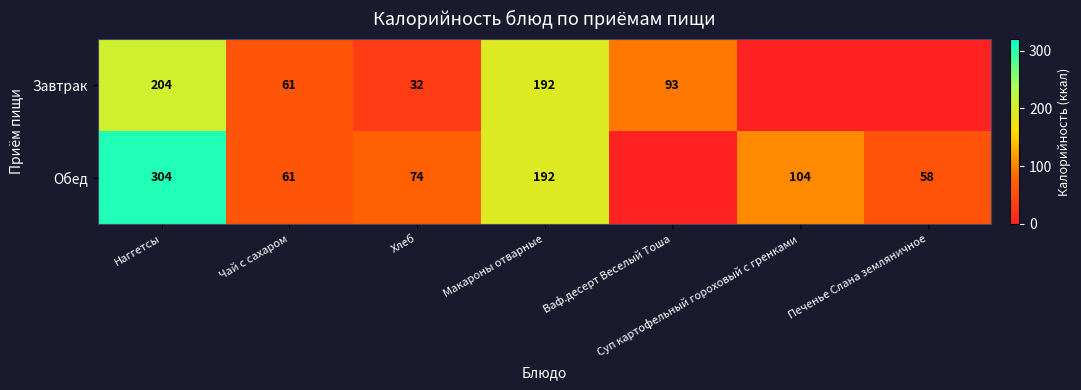

True or false: Завтрак has a value of 82 at Чай с сахаром.

False